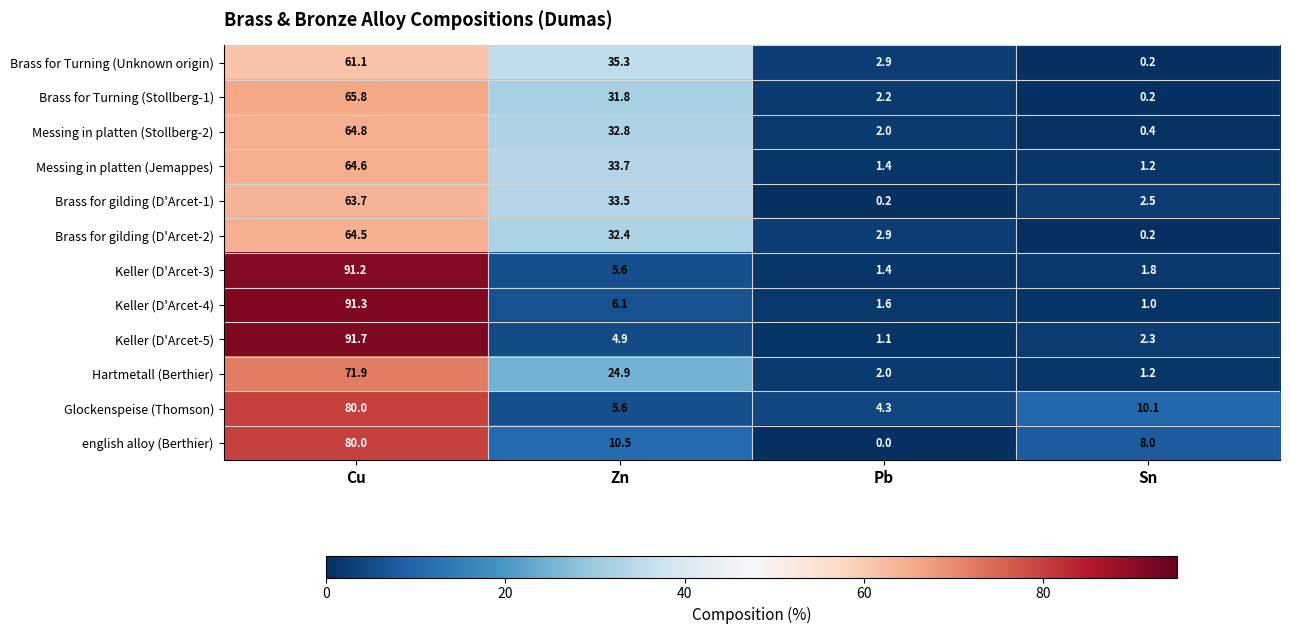

What value does the Keller (D'Arcet-5) series have at Zn?

4.9